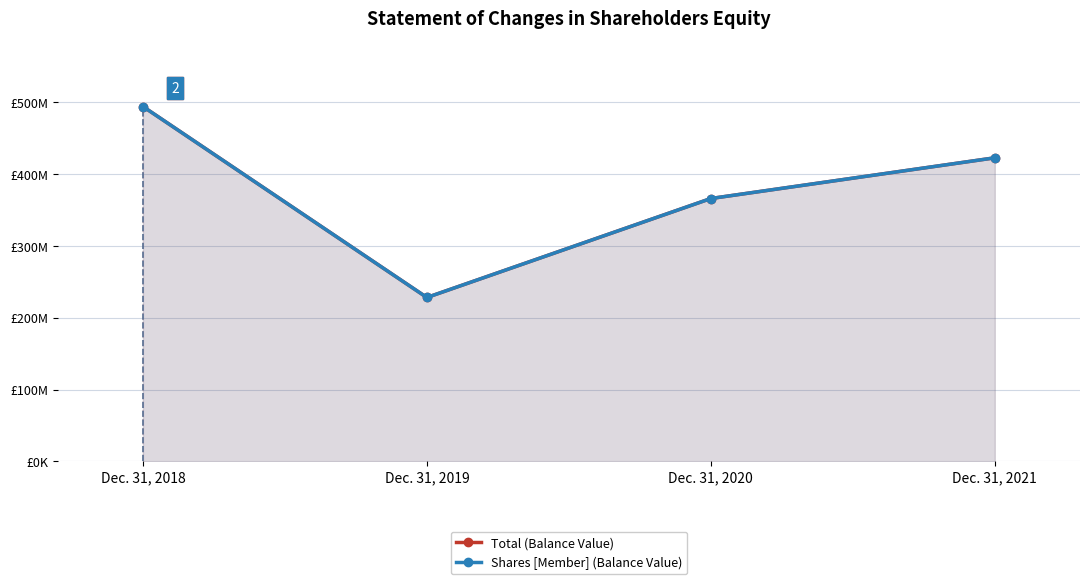

Is the value of Total (Balance Value) at Dec. 31, 2021 greater than the value of Shares [Member] (Balance Value) at Dec. 31, 2018?

No